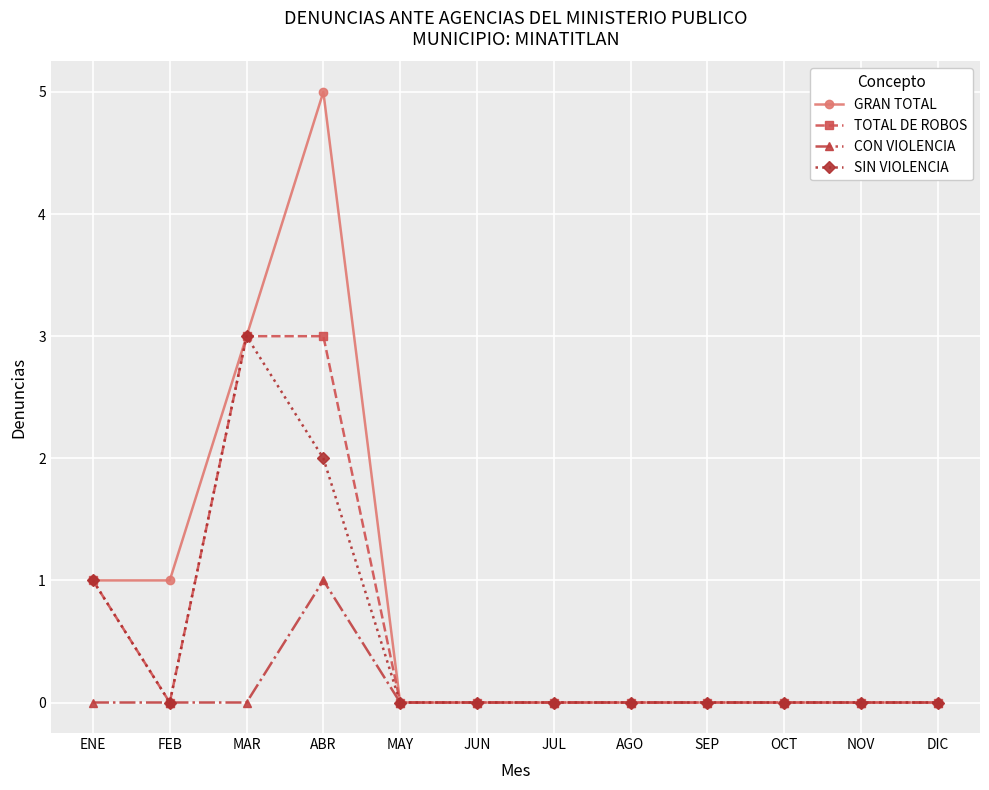

How many series are shown in this chart?

4